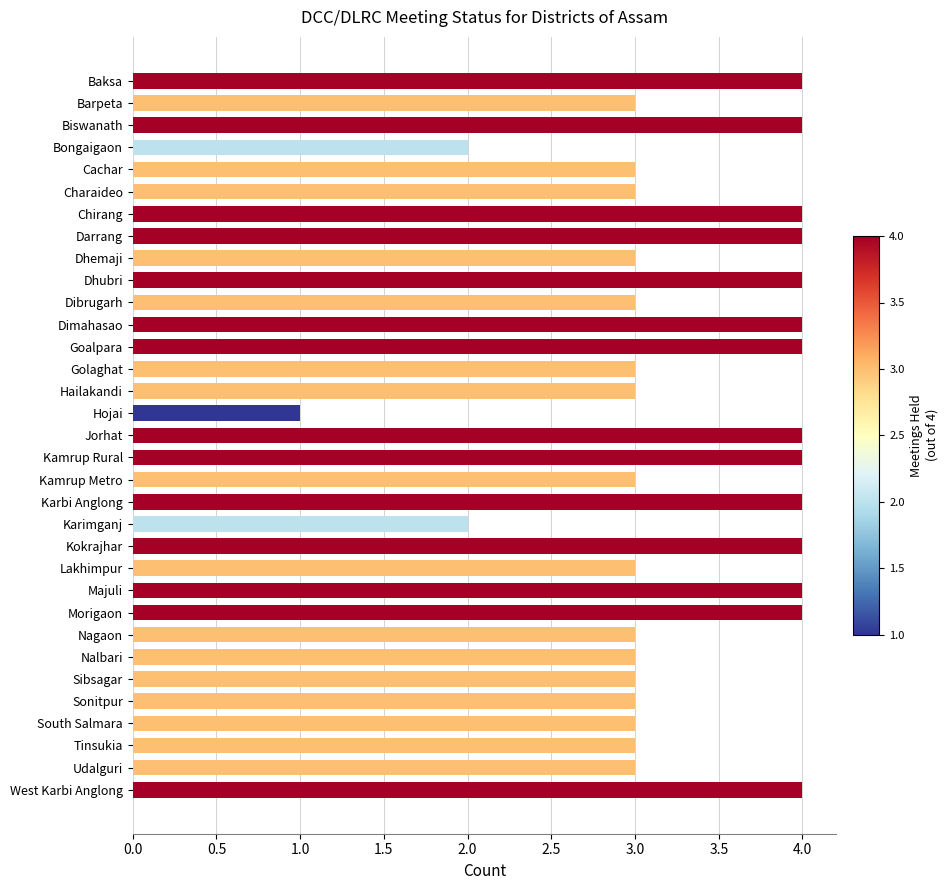

What is the label of the 30th bar from the top?

South Salmara